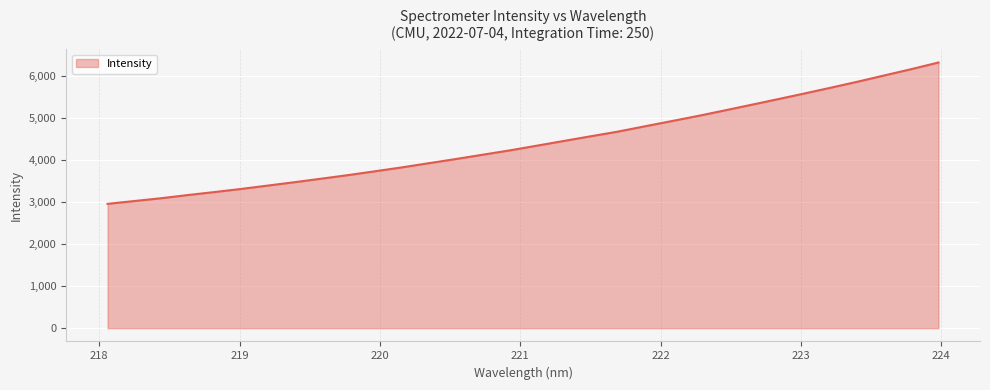

What is the smallest value displayed?

2960.2